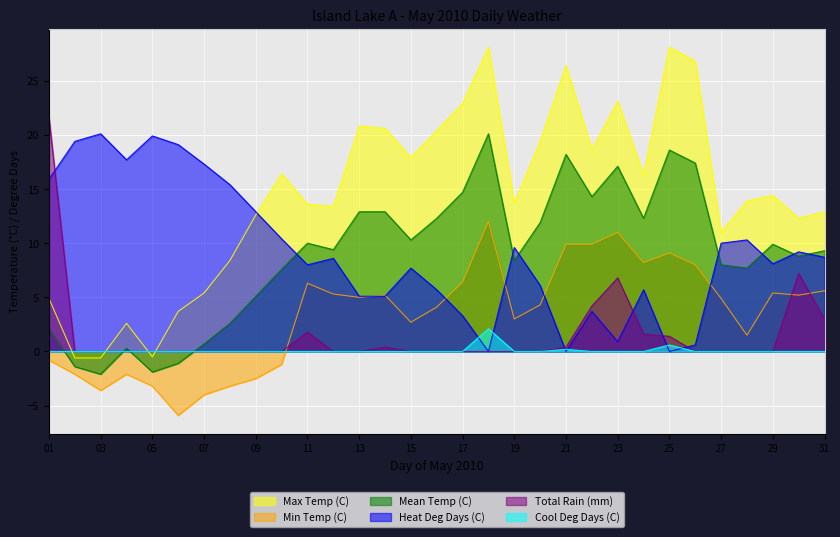

Between 15 and 18, which series saw the biggest shift?

Max Temp (C)